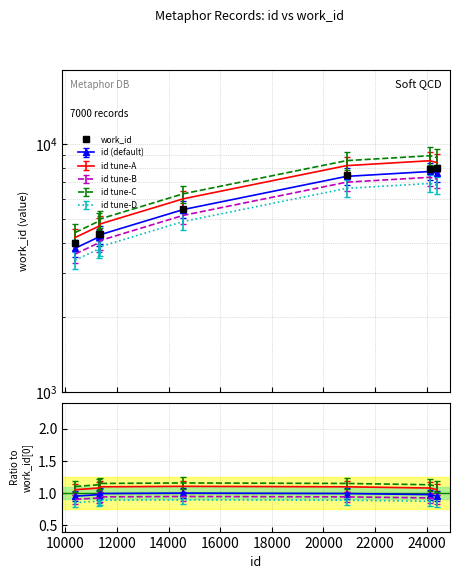

What is the sum of the values at 18000 and 10000?

12283